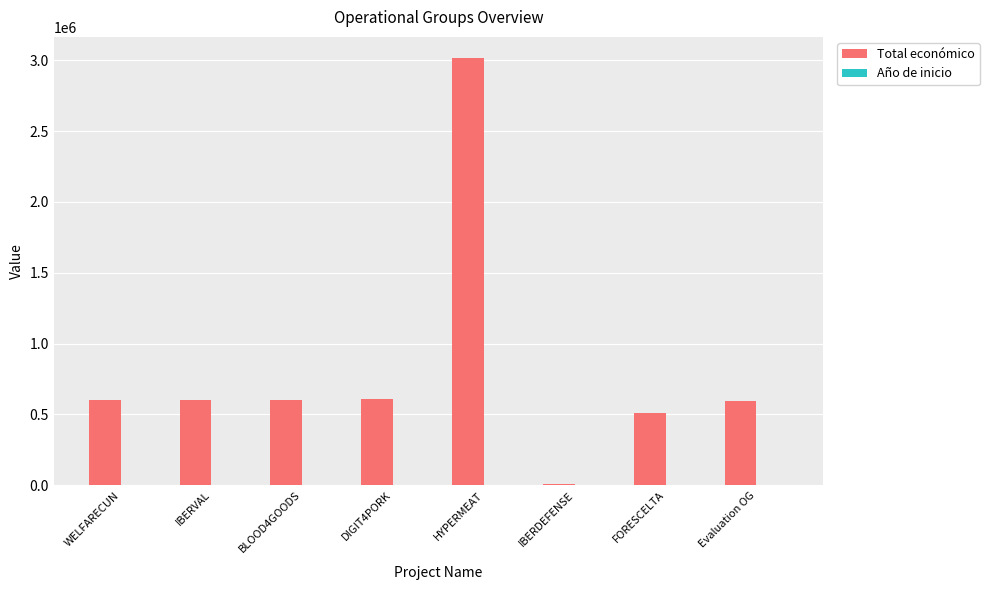

Is it true that Total económico equals 598049 at Evaluation OG?

True